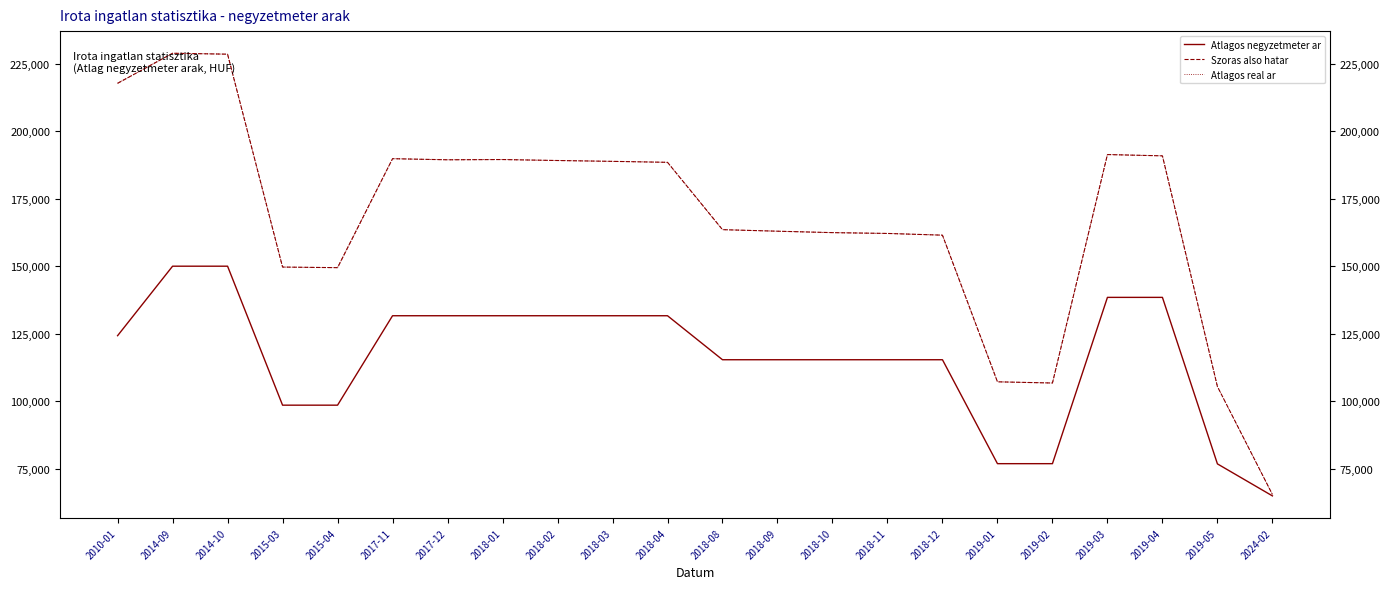

What value does the Szoras also hatar series have at 2018-09, to the nearest 10?

162950